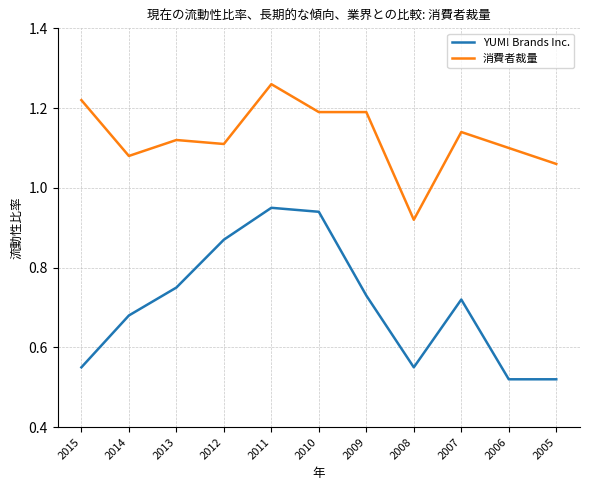

At which label does 消費者裁量 first exceed 1?

2015